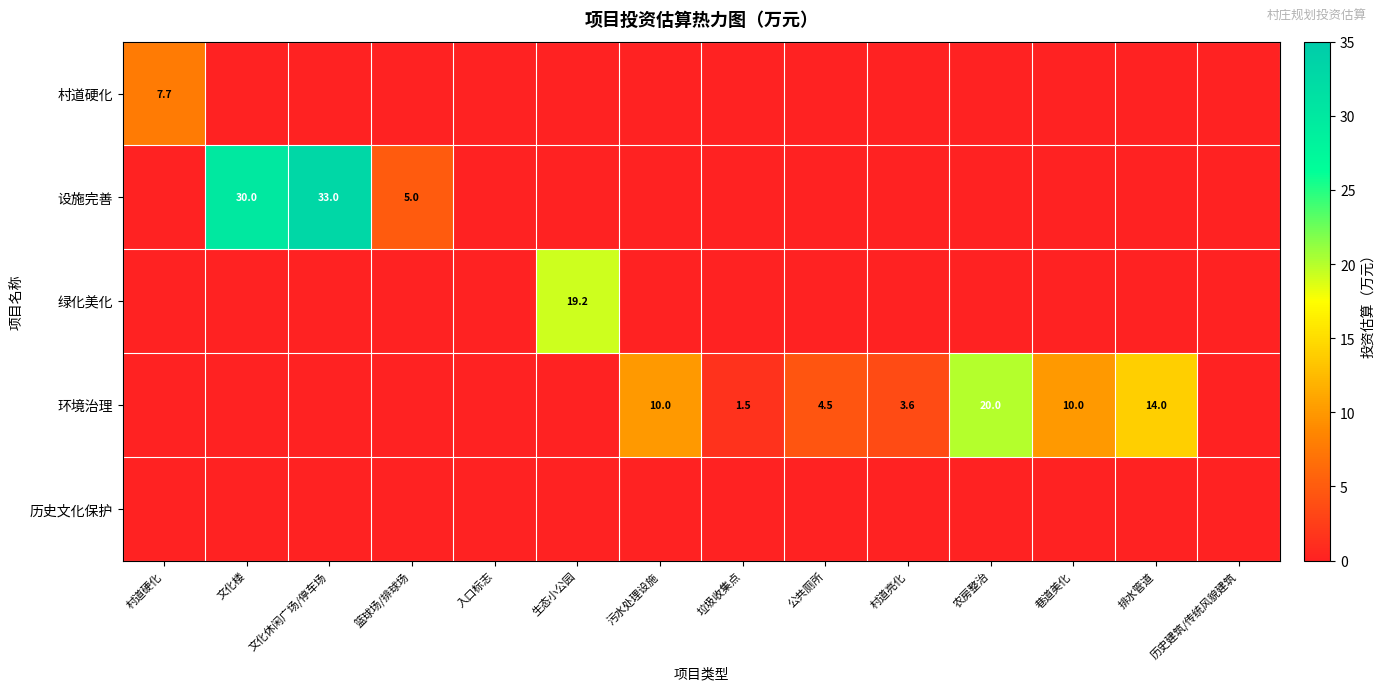

Is it true that 环境治理 equals 20.3 at 排水管道?

False